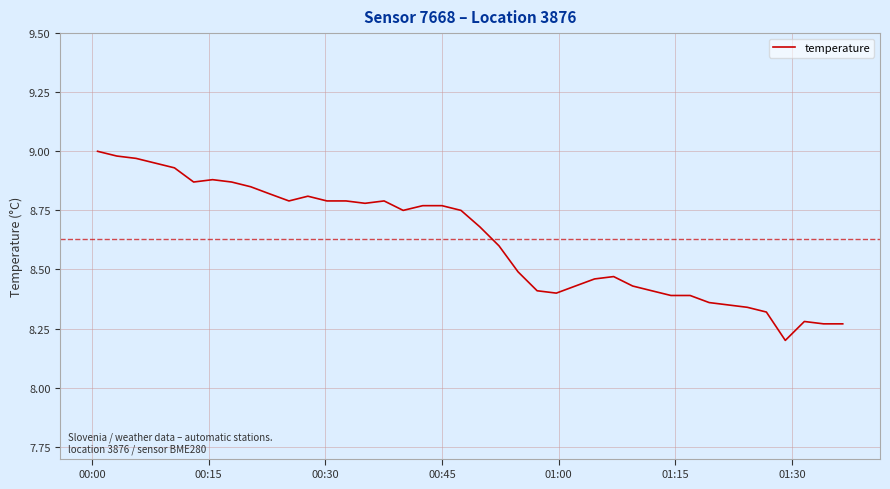

What is the difference between the maximum and minimum values?

0.8